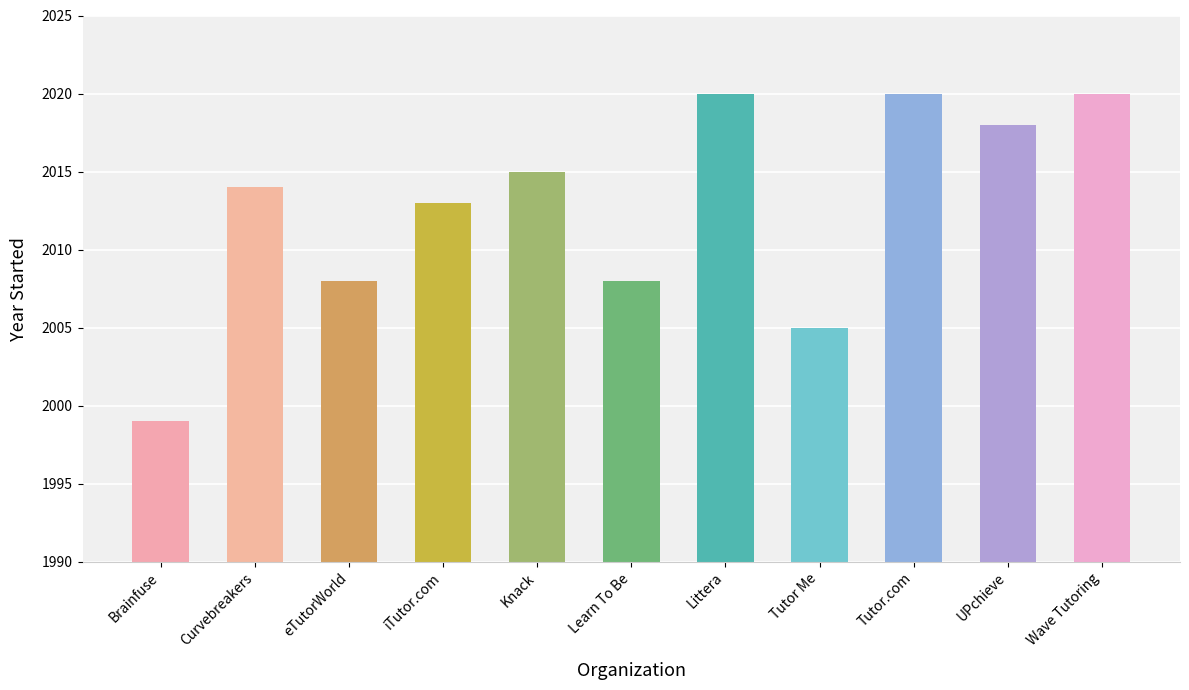

Between iTutor.com and Learn To Be, which is larger?

iTutor.com